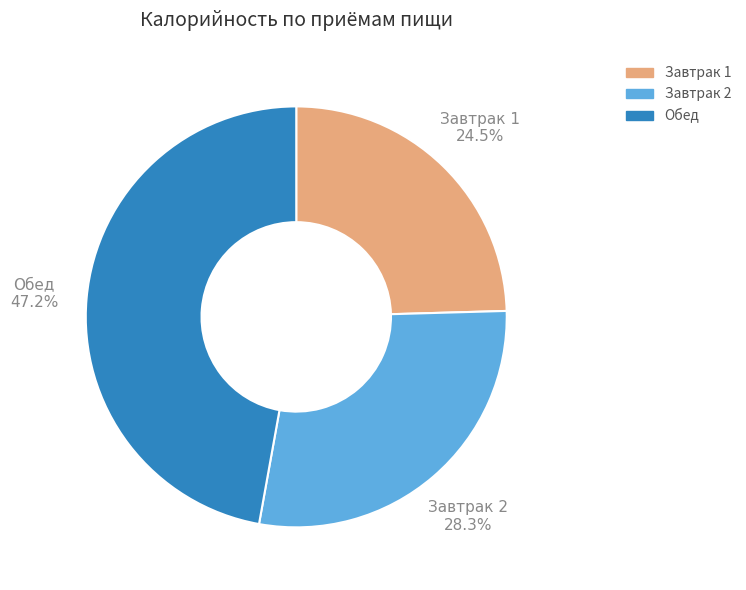

Which category has the smallest portion of the pie?

Завтрак 1